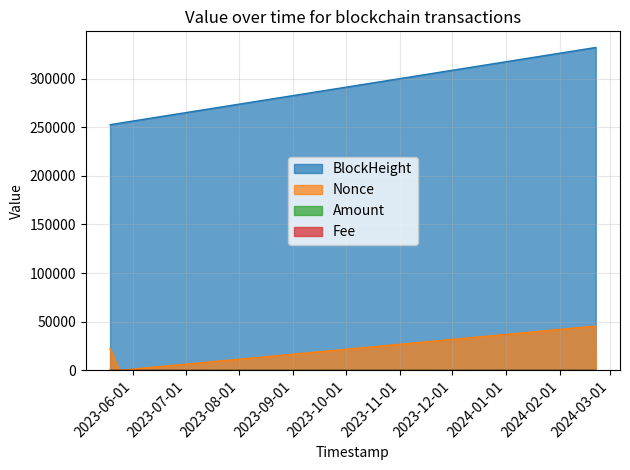

How many interior local valleys does the Fee series have?

1